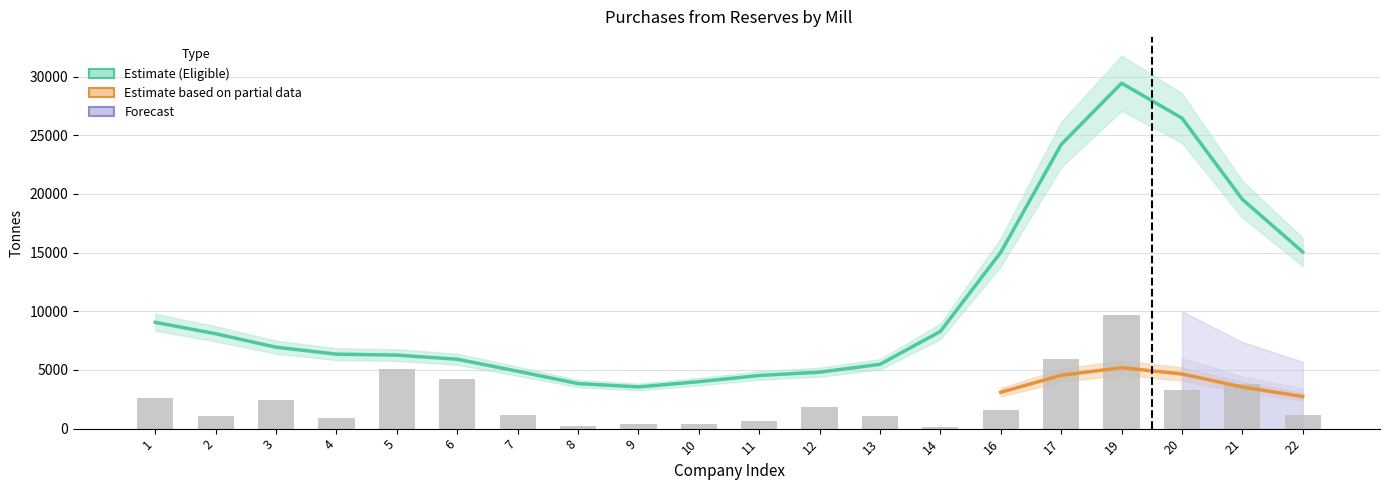

Approximately how many times larger is the value at 3 compared to 22?

2.1